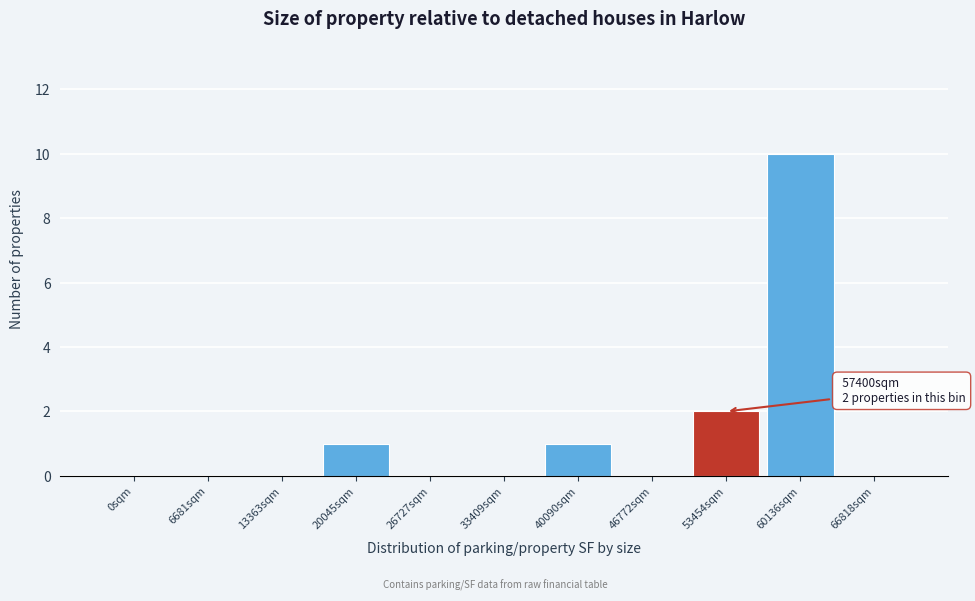

Reading left to right, list all the values displayed in this chart.

0sqm=0	6681sqm=0	13363sqm=0	20045sqm=1	26727sqm=0	33409sqm=0	40090sqm=1	46772sqm=0	53454sqm=2	60136sqm=10	66818sqm=0